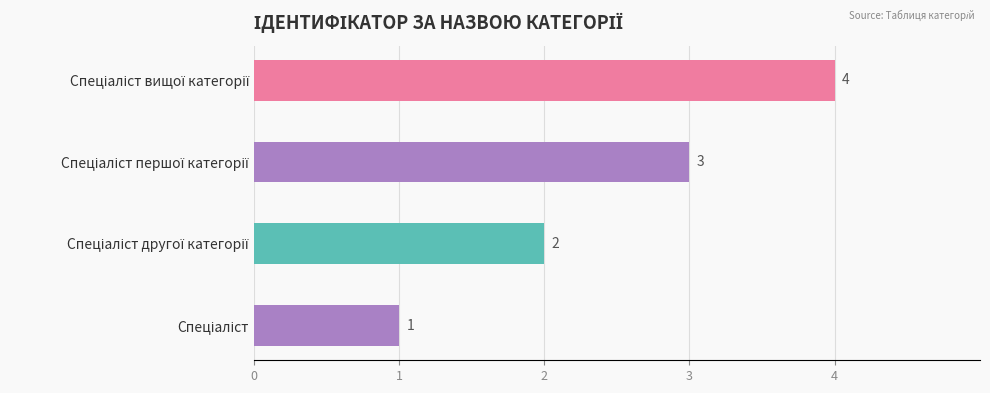

What is the difference between the maximum and minimum values?

3